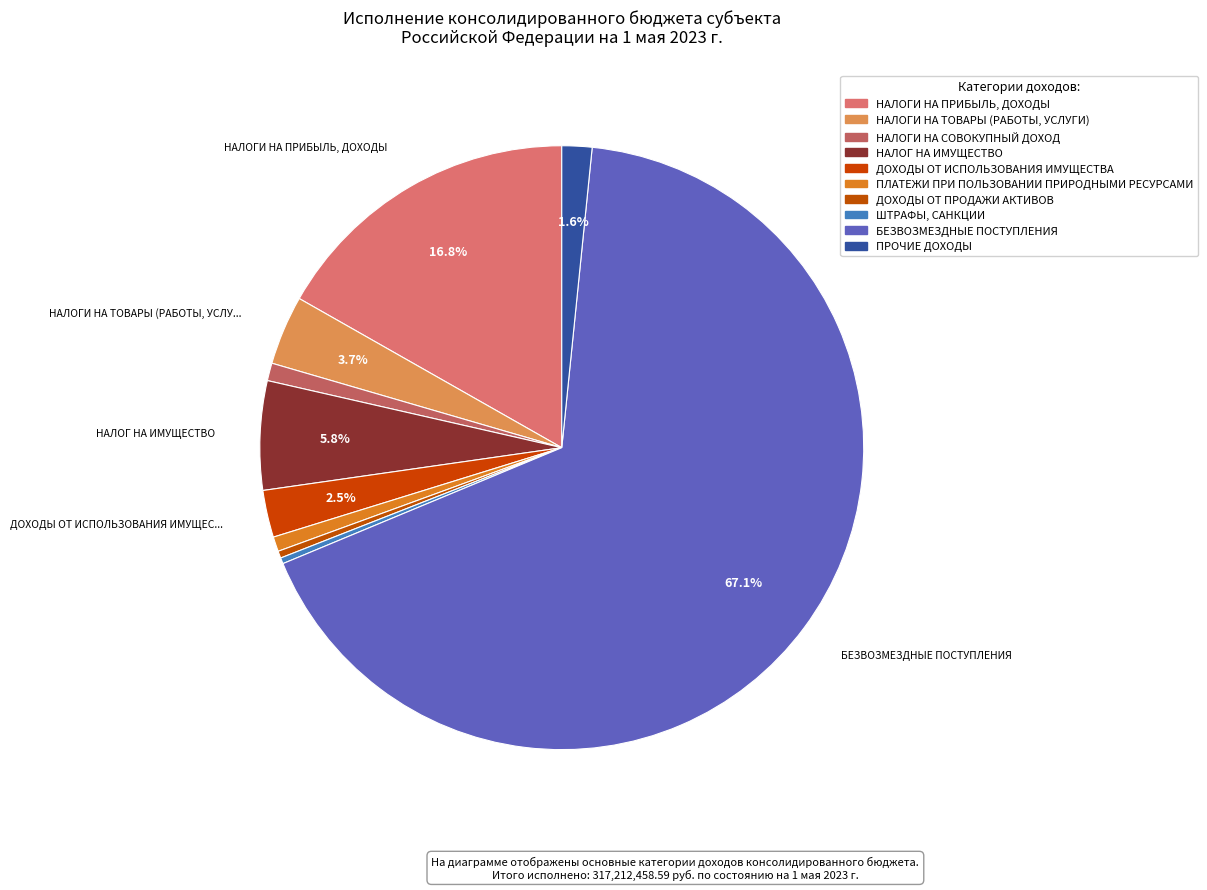

To the nearest percent, what is the combined percentage of ДОХОДЫ ОТ ПРОДАЖИ АКТИВОВ and НАЛОГ НА ИМУЩЕСТВО?

6%